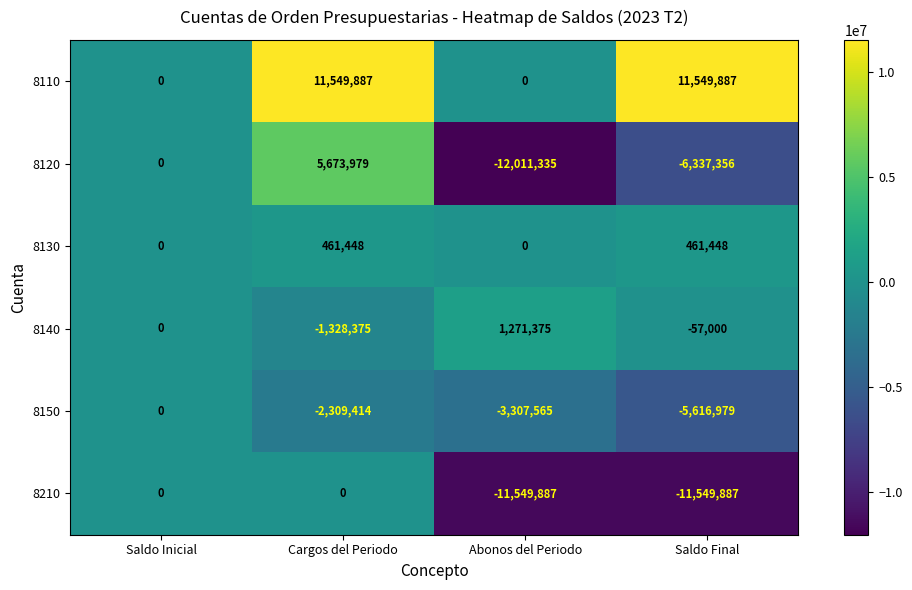

Reading left to right, what are all the values shown in this chart?

8110: Saldo Inicial=0	Cargos del Periodo=11549887	Abonos del Periodo=0	Saldo Final=11549887
8120: Saldo Inicial=0	Cargos del Periodo=5673979	Abonos del Periodo=-12011335	Saldo Final=-6337356
8130: Saldo Inicial=0	Cargos del Periodo=461448	Abonos del Periodo=0	Saldo Final=461448
8140: Saldo Inicial=0	Cargos del Periodo=-1328375	Abonos del Periodo=1271375	Saldo Final=-57000
8150: Saldo Inicial=0	Cargos del Periodo=-2309414	Abonos del Periodo=-3307565	Saldo Final=-5616979
8210: Saldo Inicial=0	Cargos del Periodo=0	Abonos del Periodo=-11549887	Saldo Final=-11549887